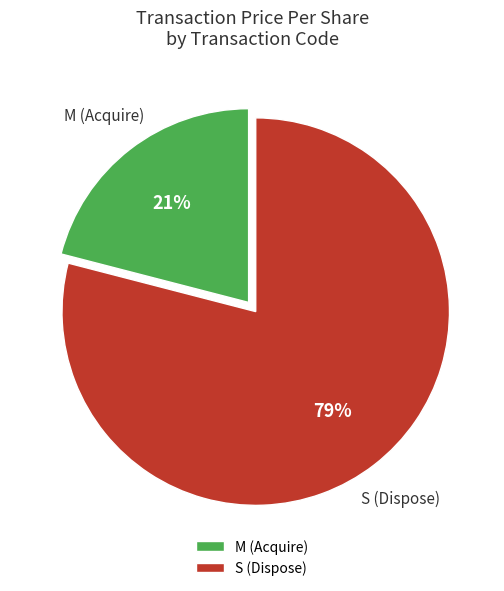

Rank the categories by value from lowest to highest.

M (Acquire), S (Dispose)